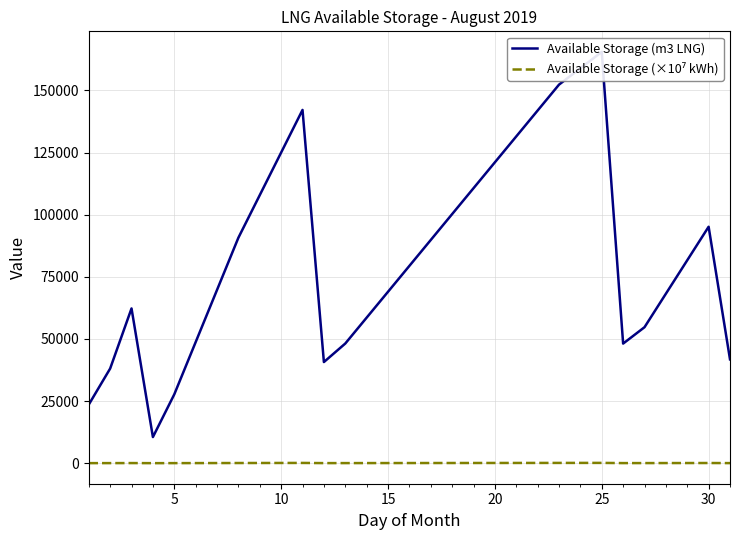

What is the maximum value shown in the chart?

165521.0